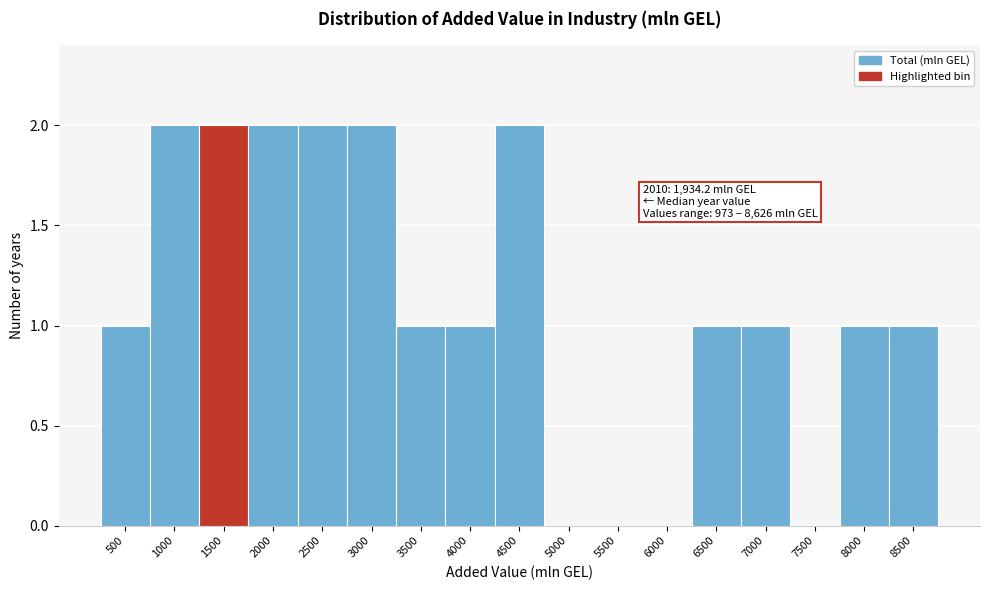

Reading right to left, list all the values displayed in this chart.

8500=1	8000=1	7500=0	7000=1	6500=1	6000=0	5500=0	5000=0	4500=2	4000=1	3500=1	3000=2	2500=2	2000=2	1500=2	1000=2	500=1